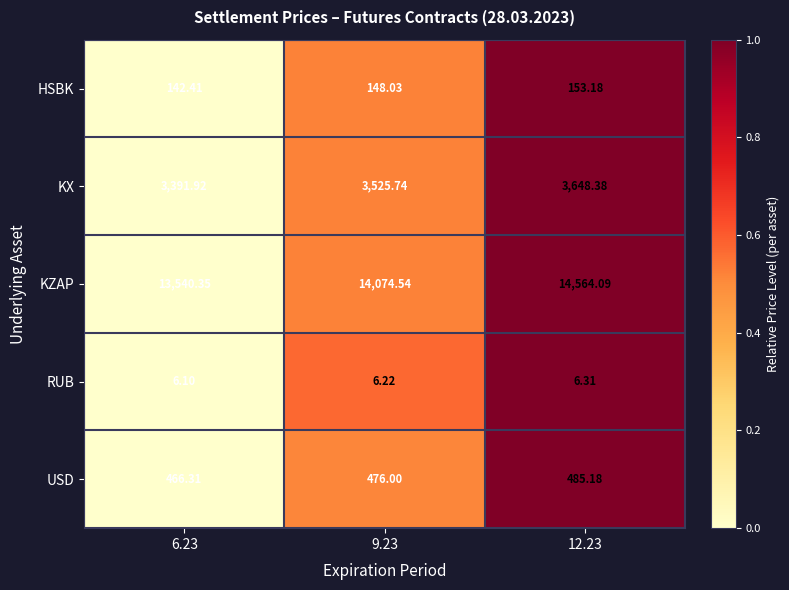

List the series in order of their peak value, lowest first.

RUB, HSBK, USD, KX, KZAP